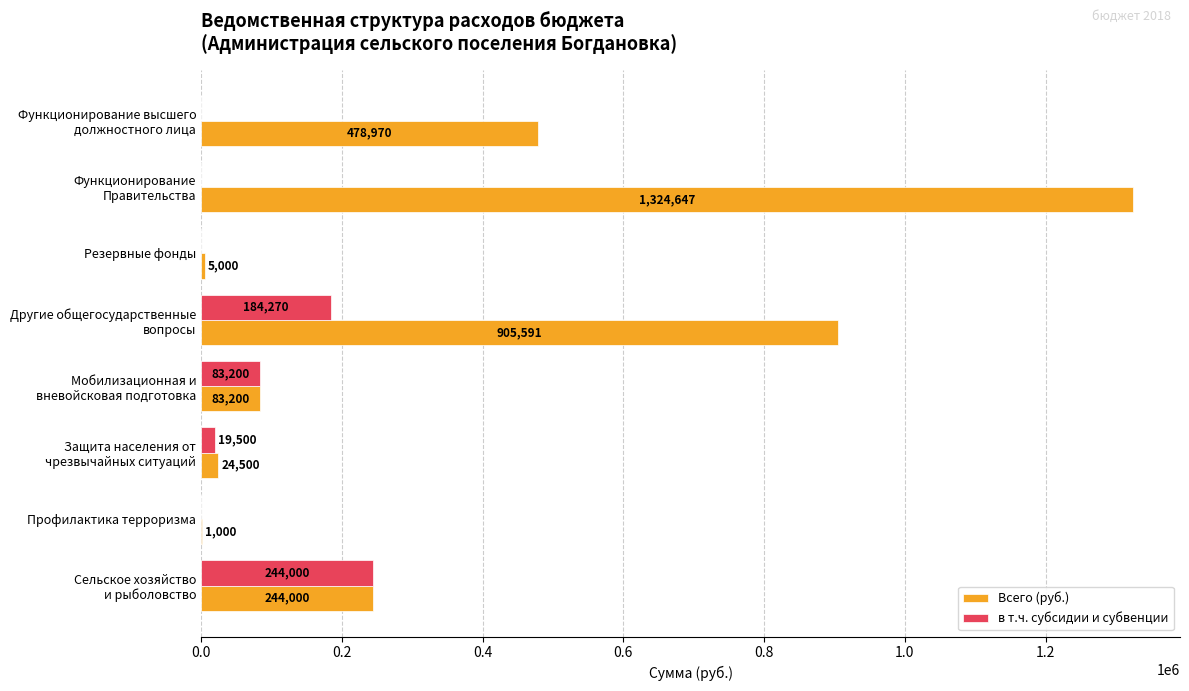

The в т.ч. субсидии и субвенции series shows 0.0 at Резервные фонды. True or false?

True